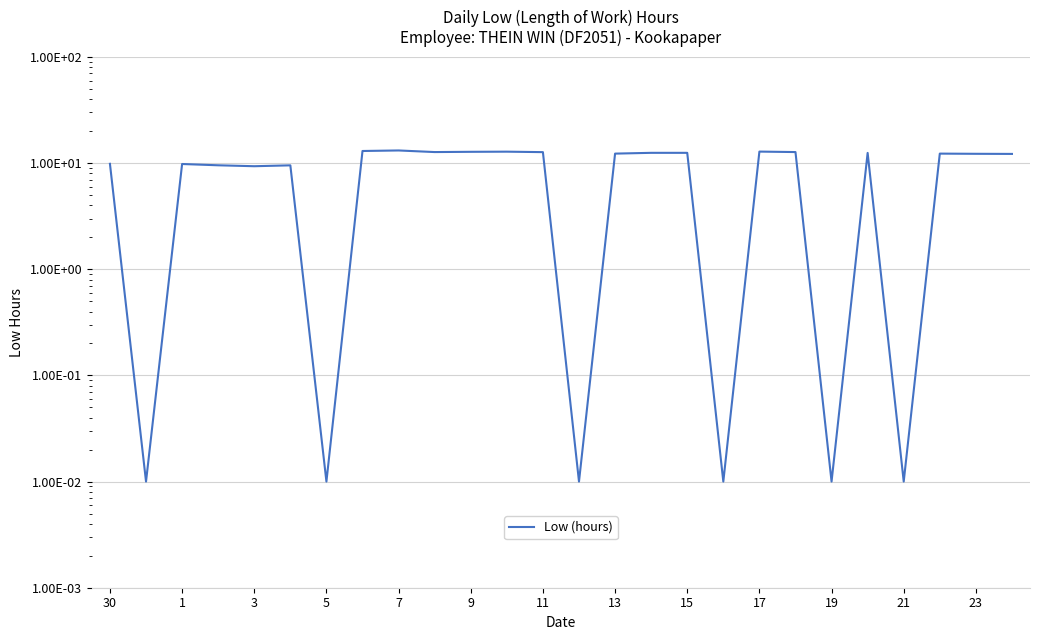

How many points are higher than both their immediate neighbors (excluding endpoints)?

7